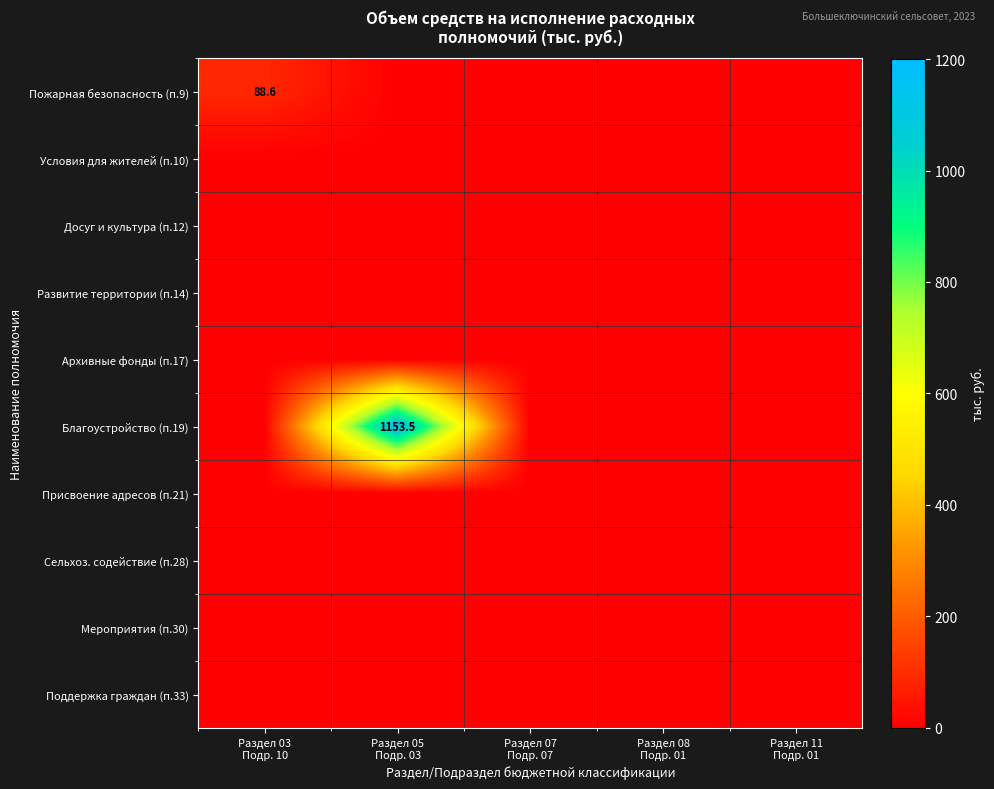

What is the total value across all series at Раздел 05
Подр. 03?

1153.5